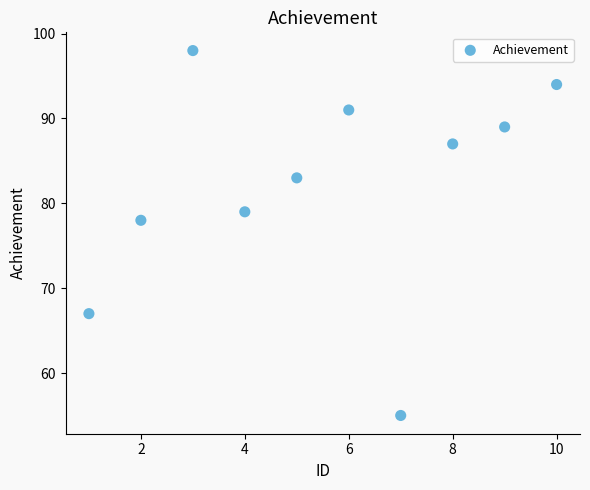

What is the average Y value?

82